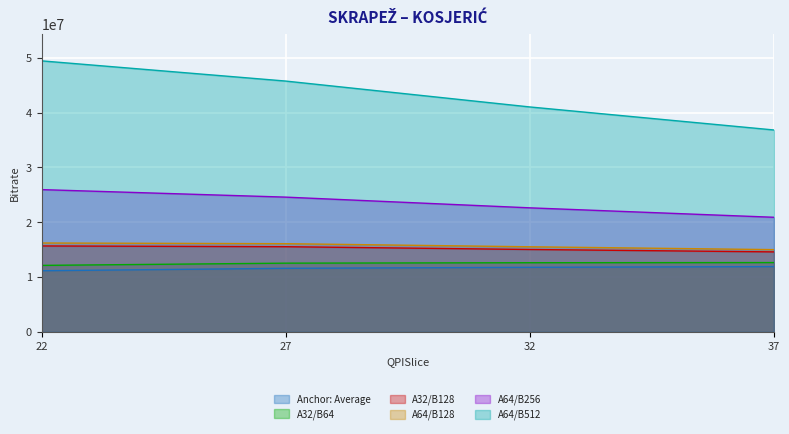

True or false: A32/B64 and A64/B512 cross at least once.

False